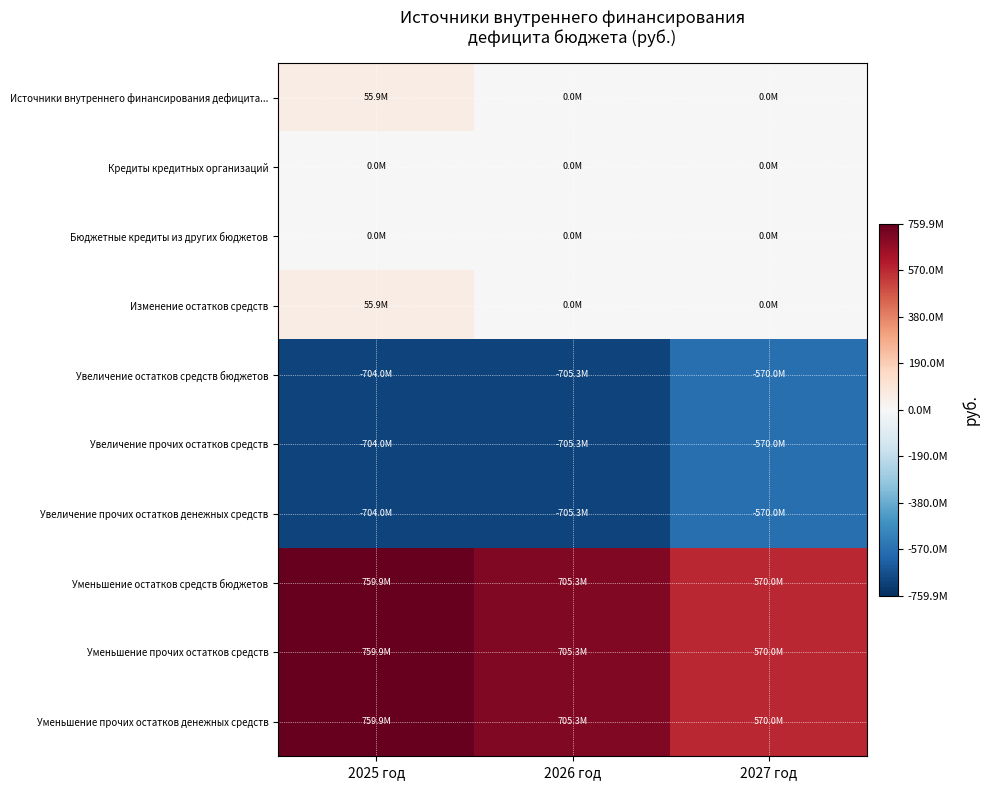

Which has a higher value, 2027 год or 2025 год?

2025 год